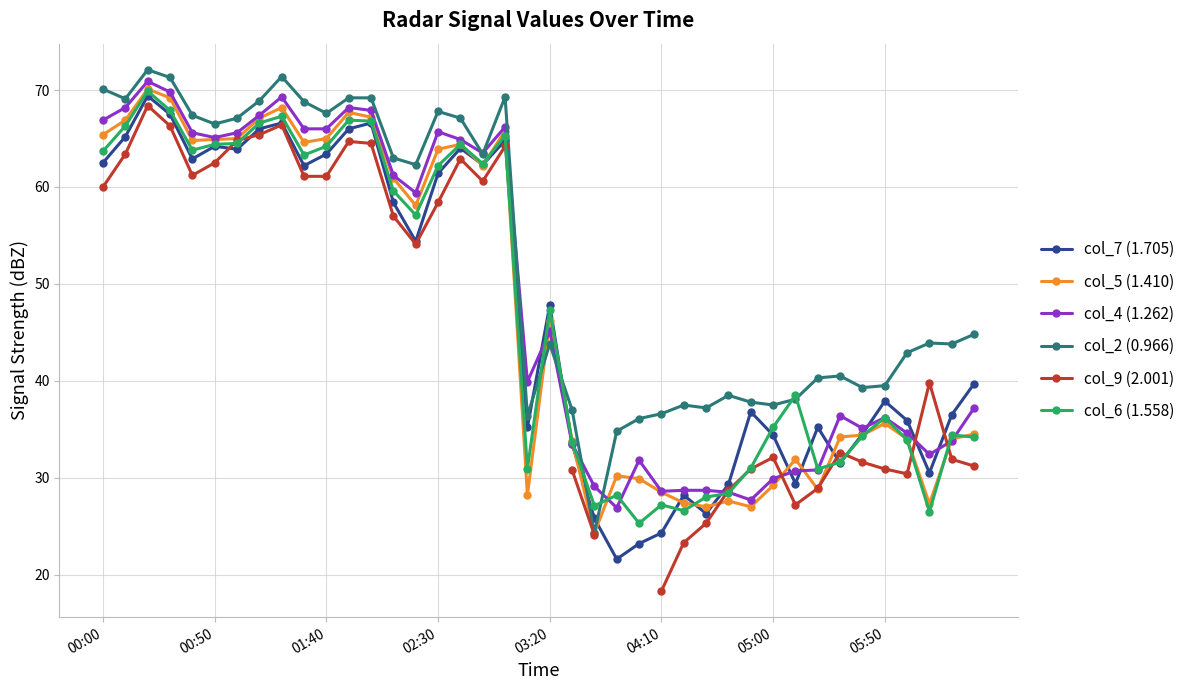

How many interior local valleys does the col_6 (1.558) series have?

10